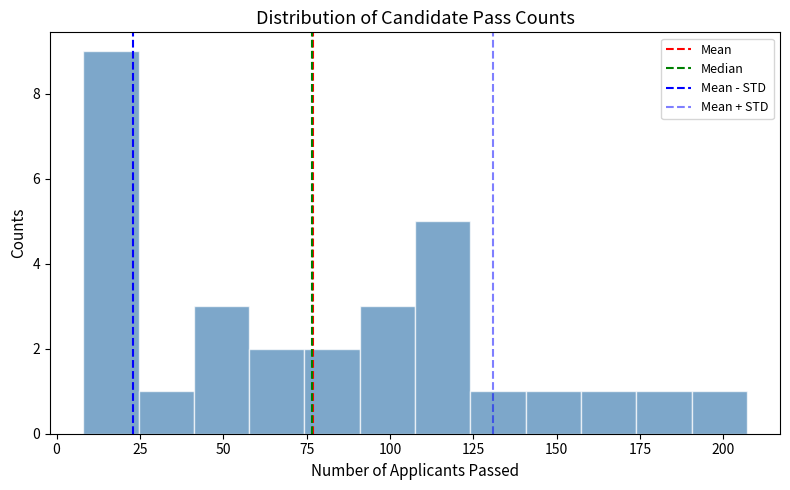

Read against the x-axis, roughly where is the centre of the tallest bar?

15